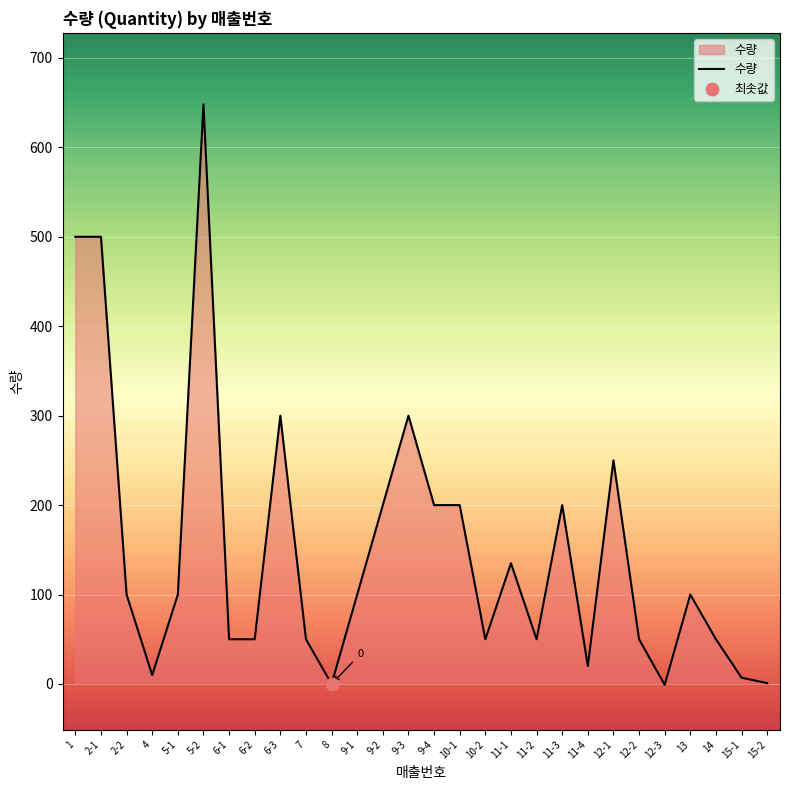

Which has a higher value, 8 or 6-1?

6-1